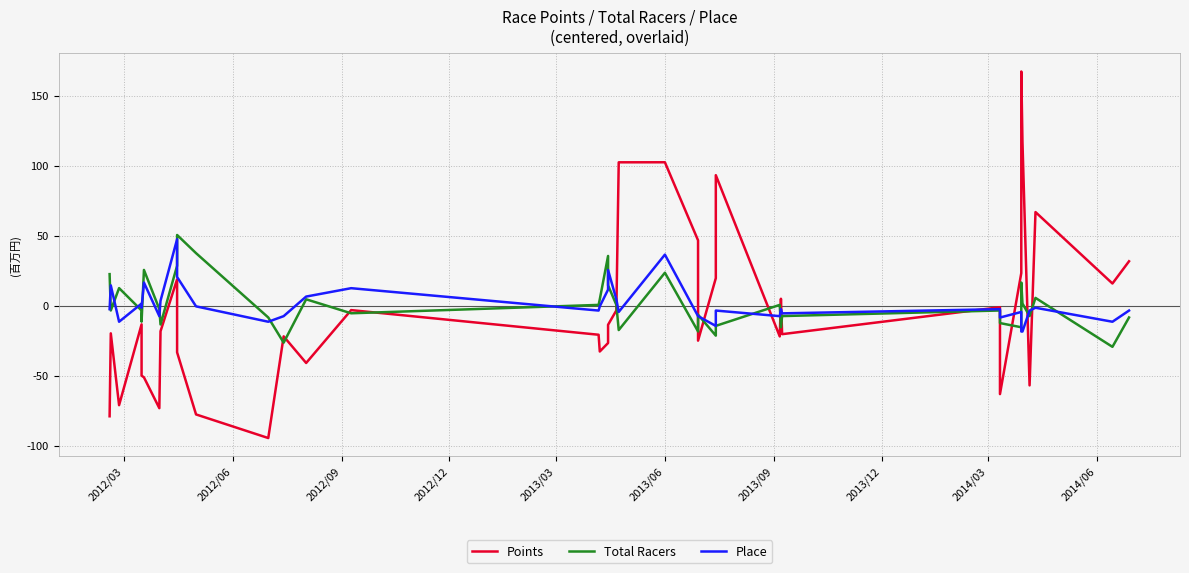

What is the value of the Place point at the 32nd from the left?

-4.5